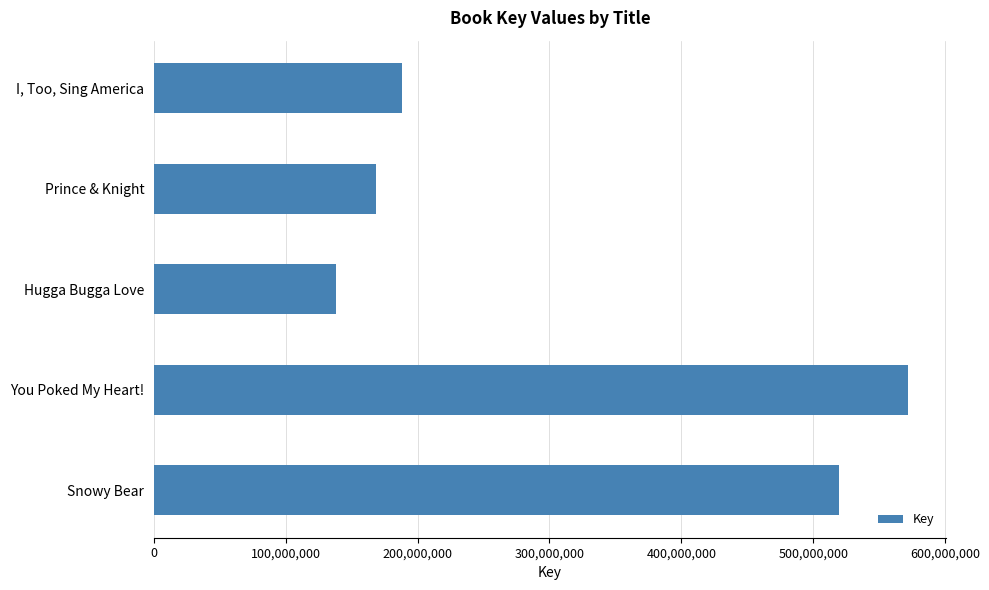

Read the value at Prince & Knight, to the nearest 10.

168614430